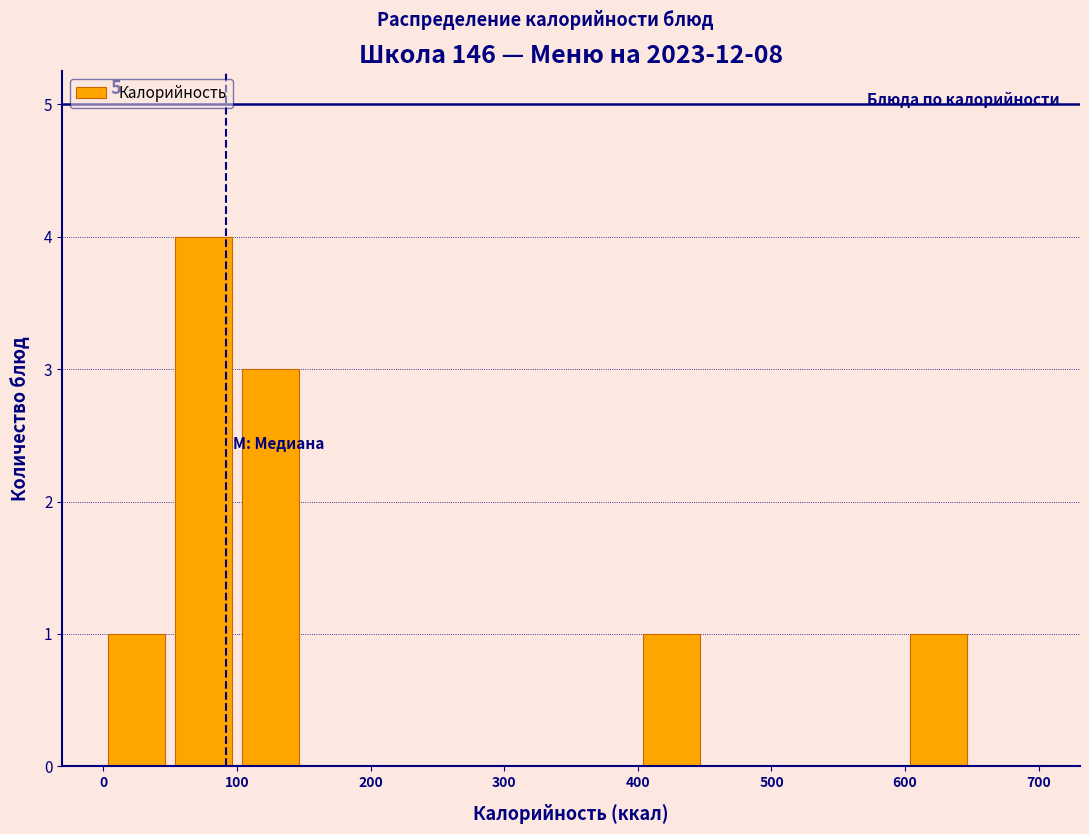

Which range on the x-axis has the tallest bar?

50 to 100